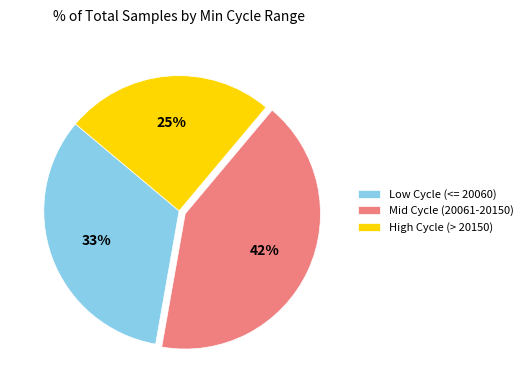

To the nearest percent, what is the difference between the largest and smallest slice percentages?

17%